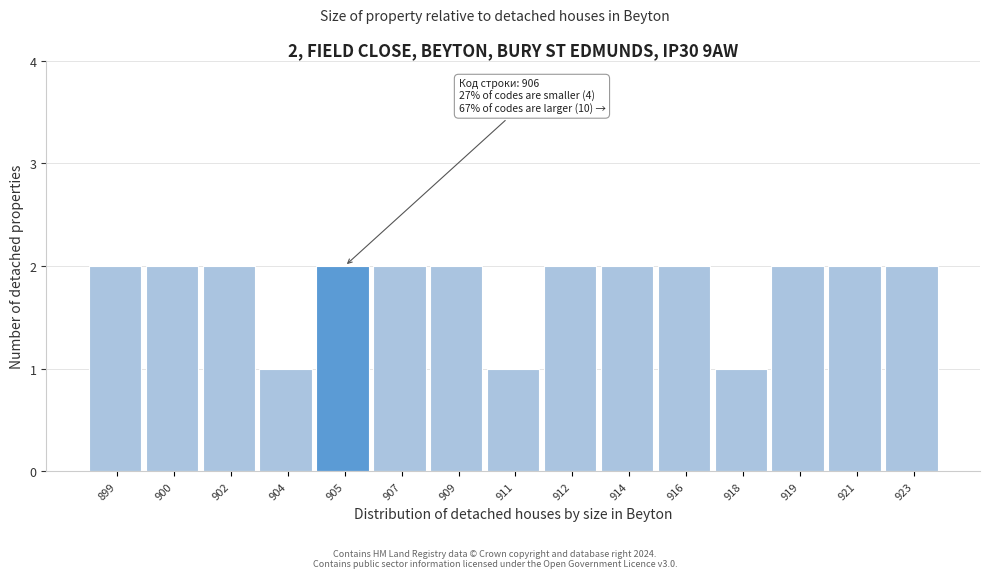

Reading left to right, what are all the values shown in this chart?

2	2	2	1	2	2	2	1	2	2	2	1	2	2	2